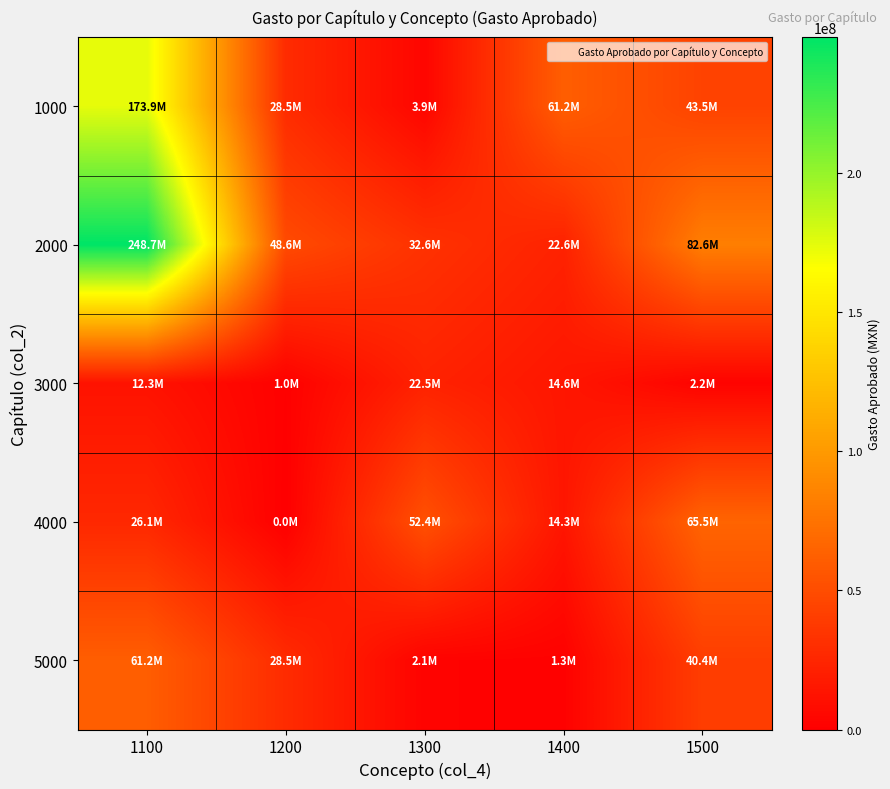

What is the difference between the highest and lowest values at 1100?

236487989